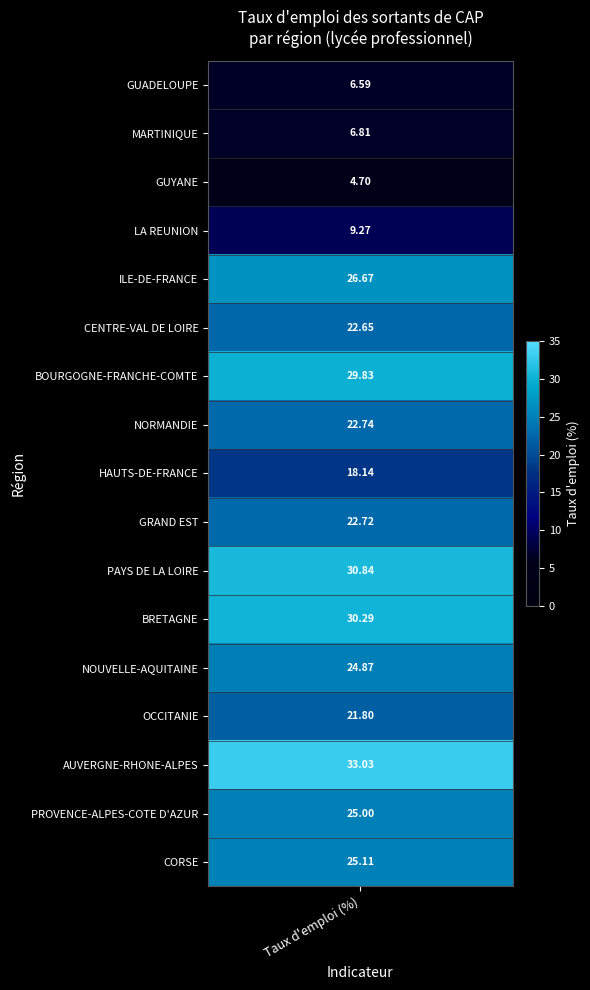

What is the ratio of the value at 14 to the value at 12?

1.3